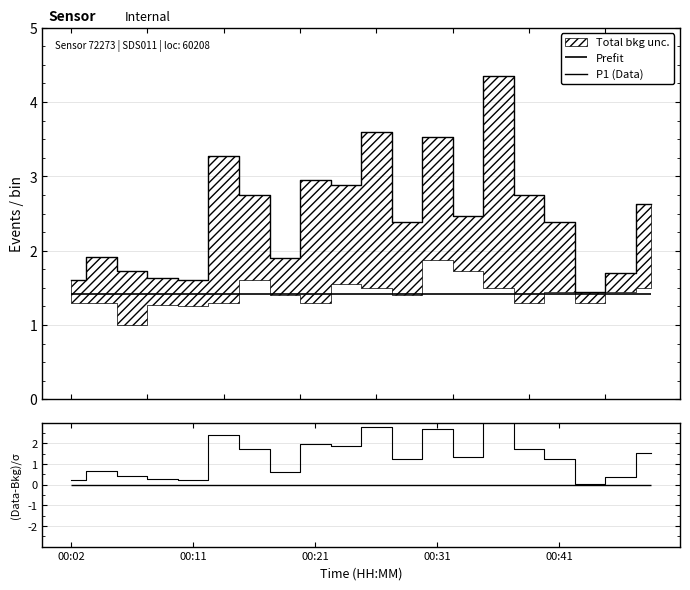

What is the difference between the highest and lowest values at 9?

1.0